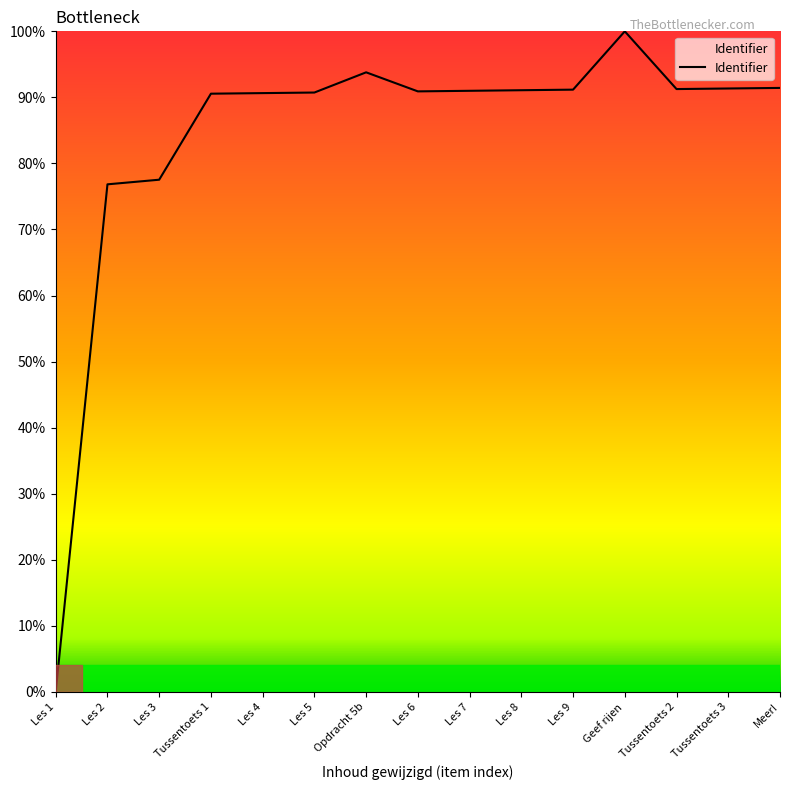

What is the difference between the maximum and minimum values?

100.0